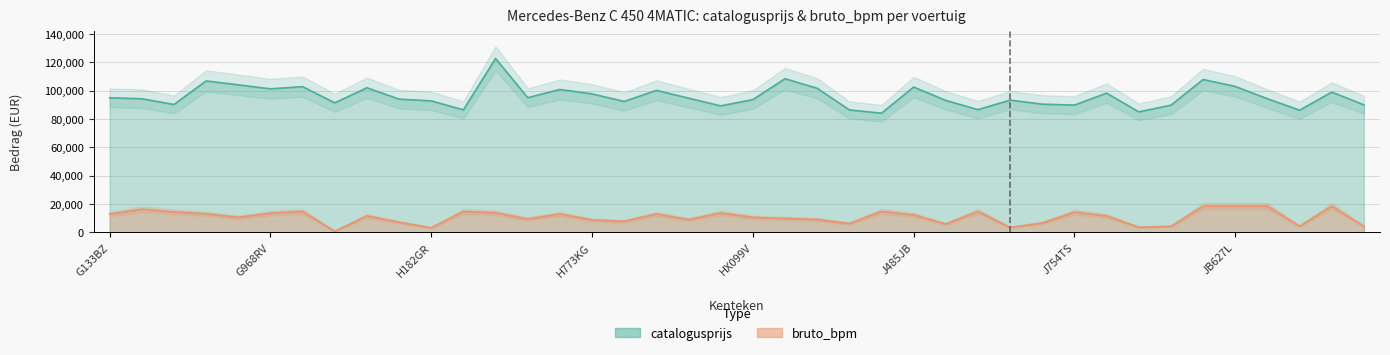

What is the value of the catalogusprijs point at the 29th from the left?

93272